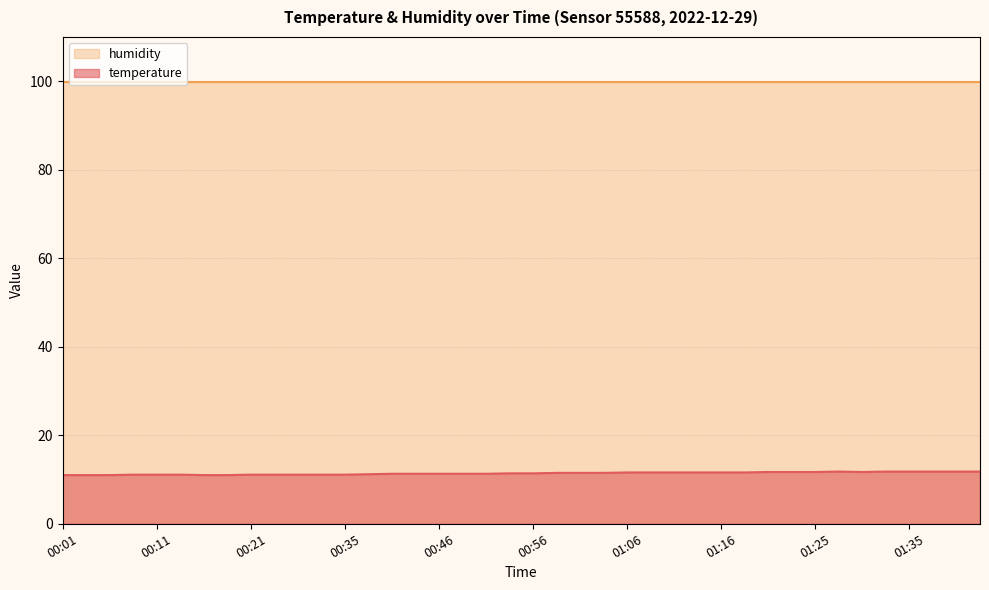

What is the maximum value shown in the chart?

99.9